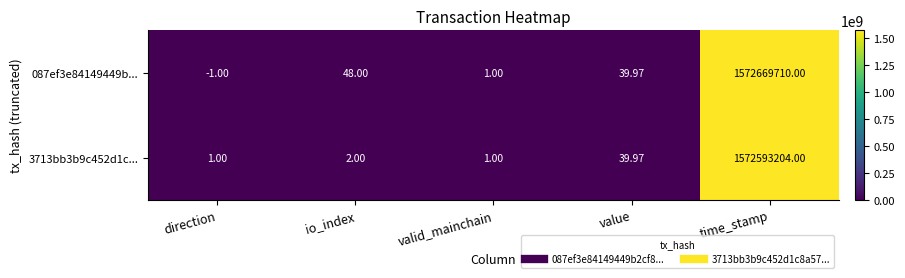

Is the value of 3713bb3b9c452d1c... at time_stamp greater than the value of 087ef3e84149449b... at valid_mainchain?

Yes